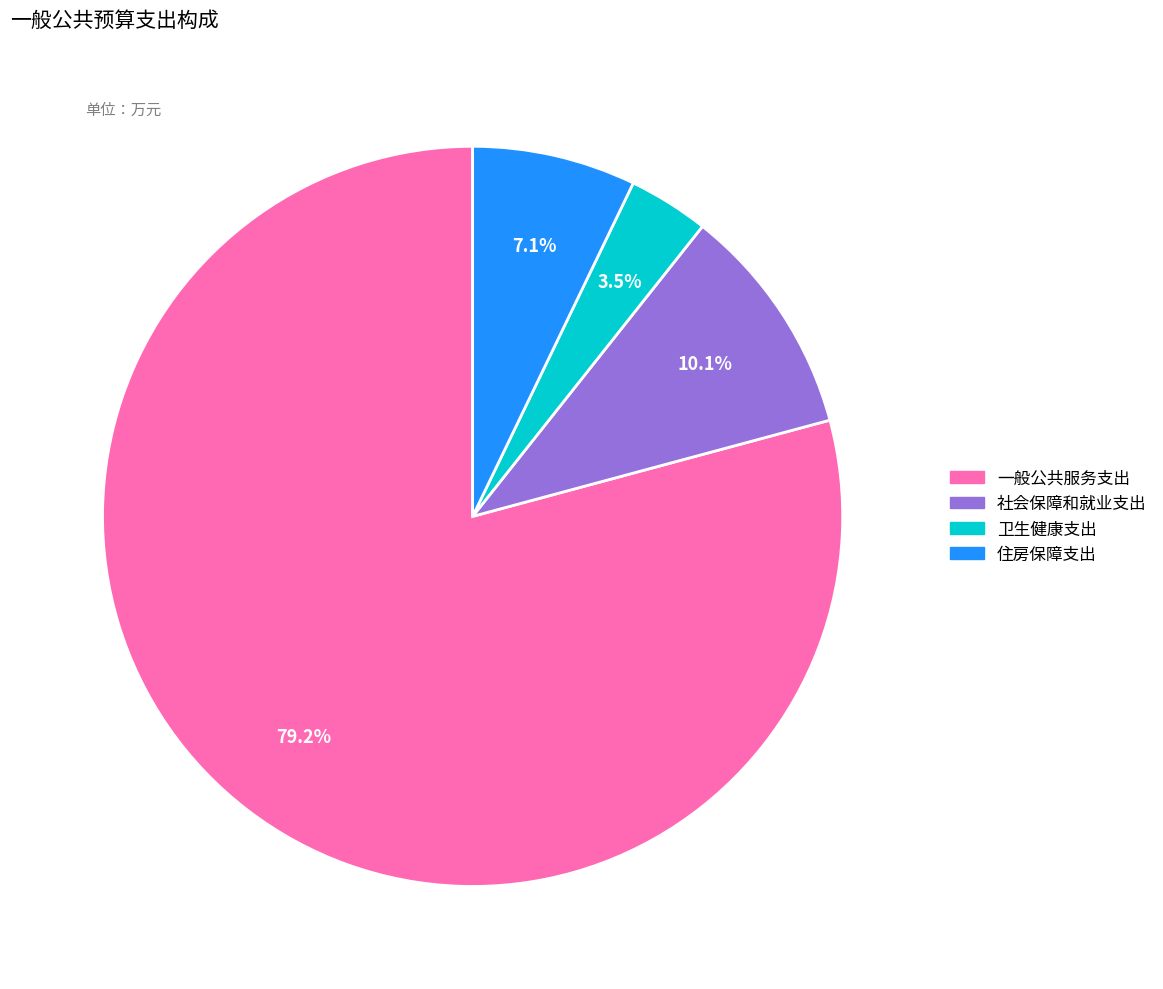

Combined, do 一般公共服务支出 and 住房保障支出 account for over 50%?

Yes